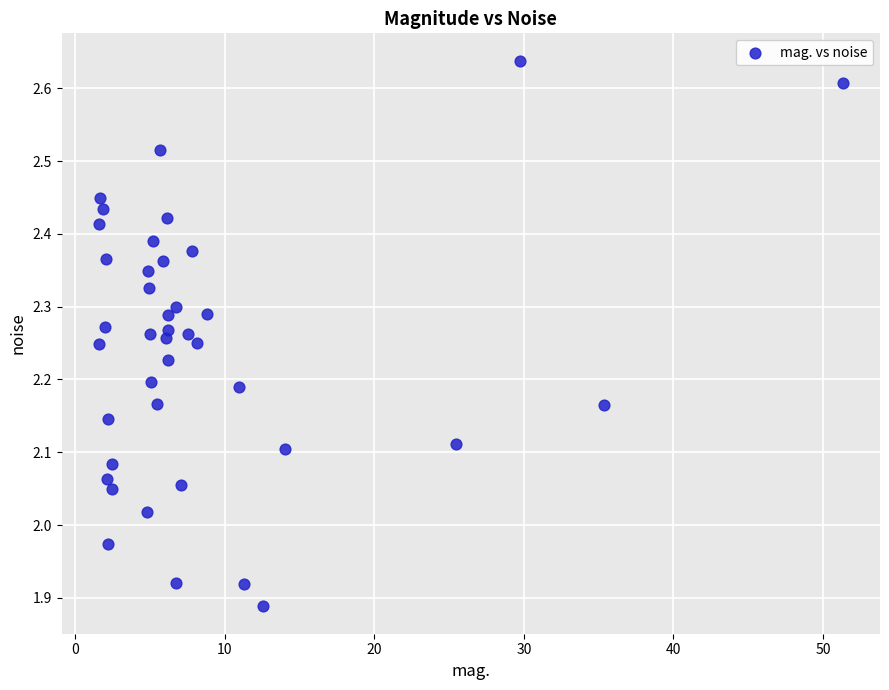

What is the range of Y values (max minus min)?

0.7